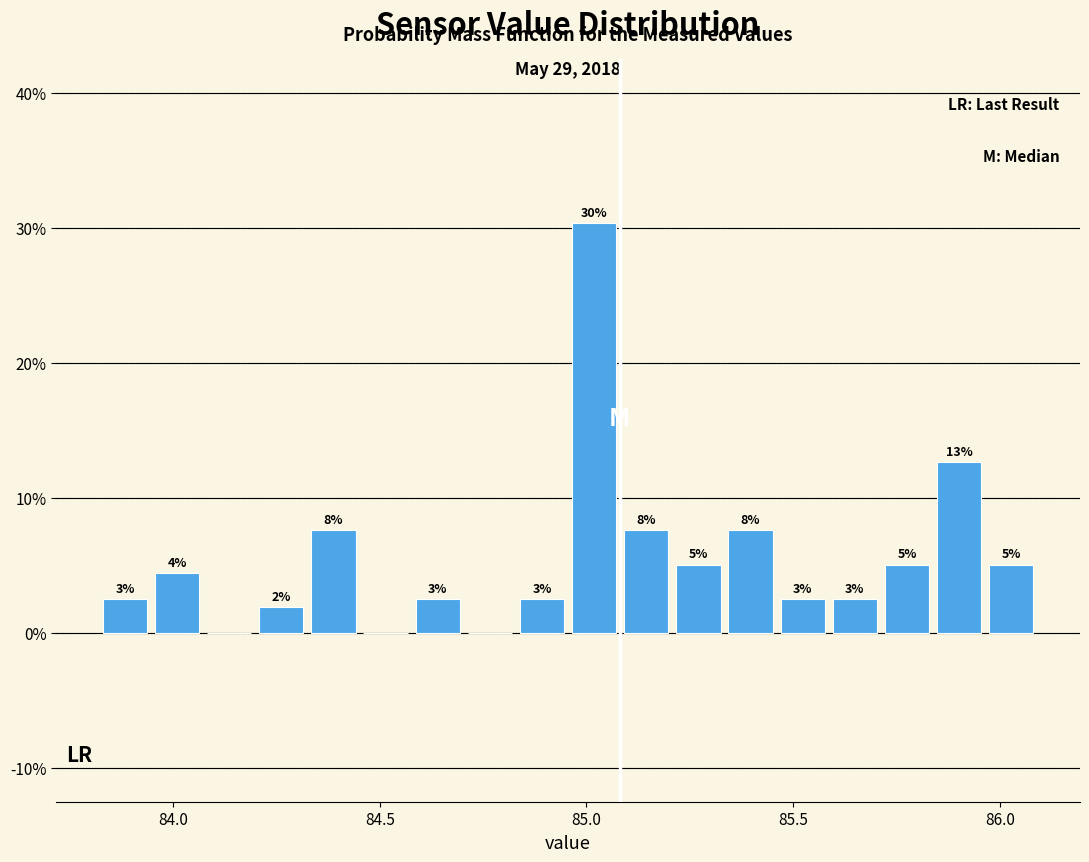

Read against the x-axis, roughly where is the centre of the tallest bar?

85.00